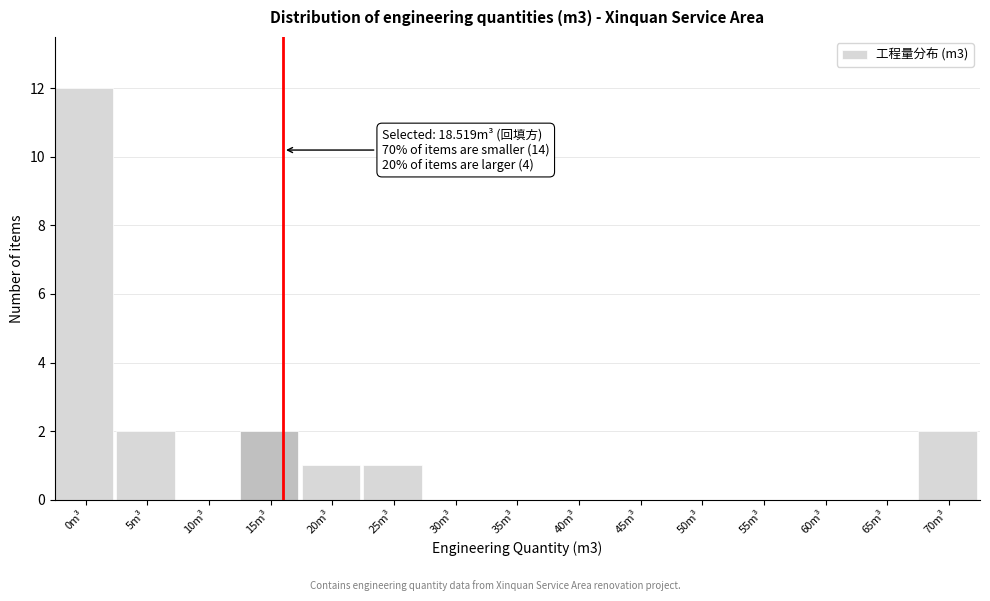

Reading left to right, list all the values displayed in this chart.

0m³=12	5m³=2	10m³=0	15m³=2	20m³=1	25m³=1	30m³=0	35m³=0	40m³=0	45m³=0	50m³=0	55m³=0	60m³=0	65m³=0	70m³=2